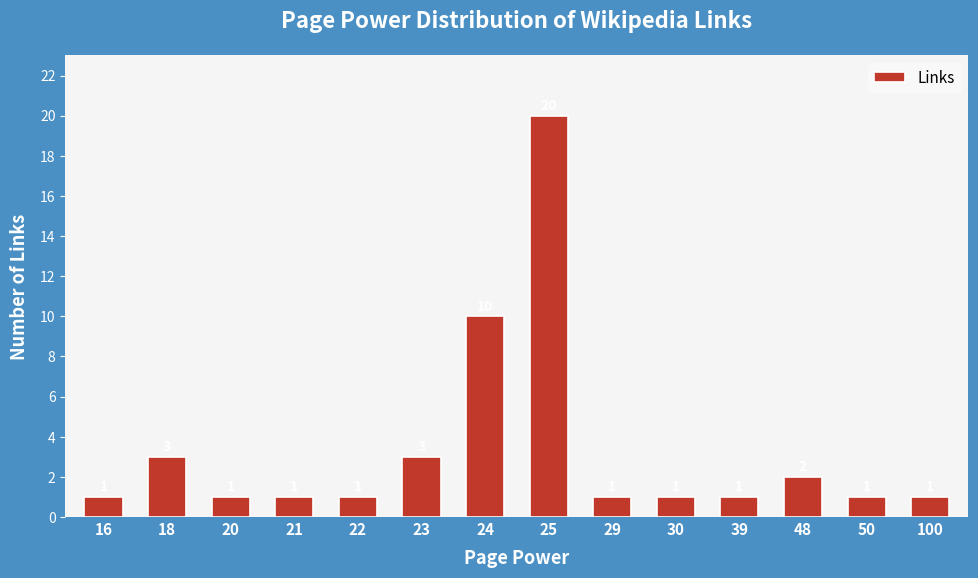

How many data points are above 1?

5